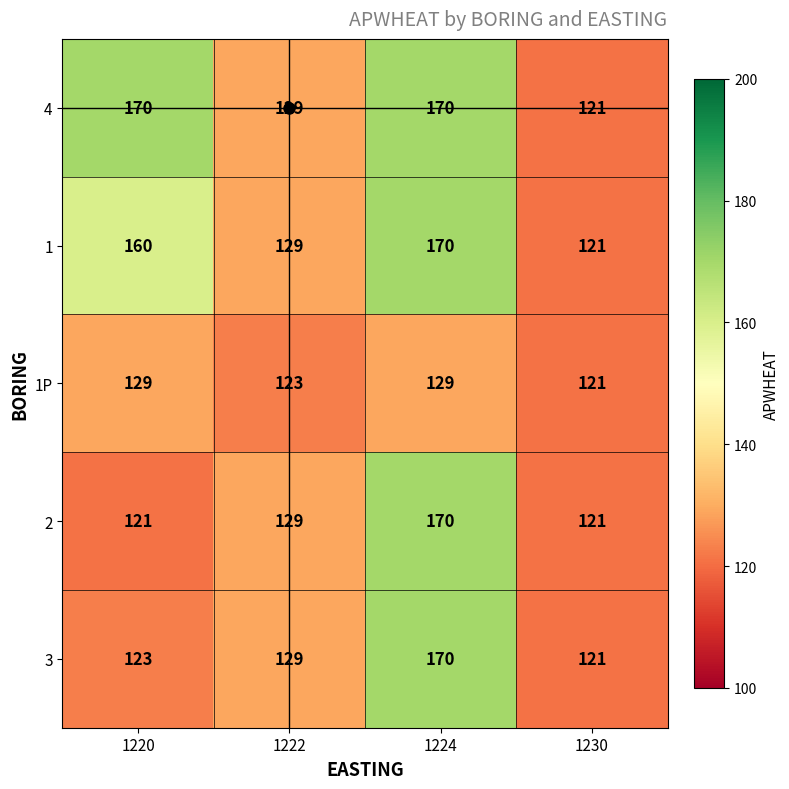

What is the difference between the 2 values at 1222 and 1224?

41